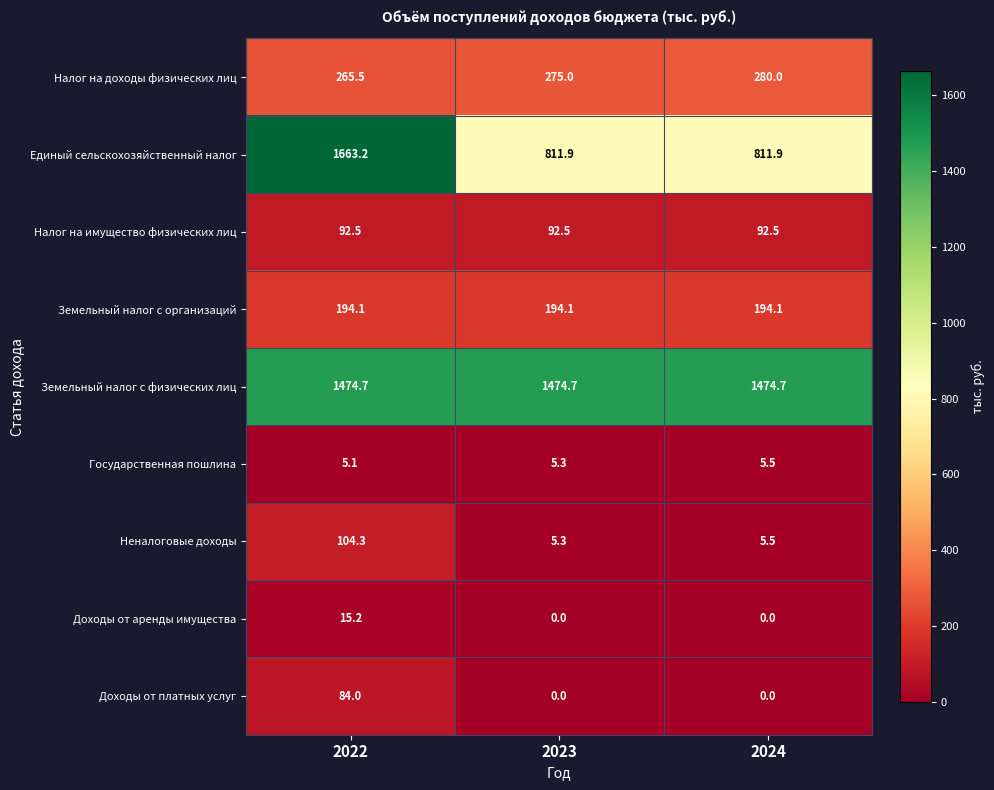

Reading right to left, what are all the values shown in this chart?

Налог на доходы физических лиц: 280.0	275.0	265.5
Единый сельскохозяйственный налог: 811.9	811.9	1663.2
Налог на имущество физических лиц: 92.5	92.5	92.5
Земельный налог с организаций: 194.1	194.1	194.1
Земельный налог с физических лиц: 1474.7	1474.7	1474.7
Государственная пошлина: 5.5	5.3	5.1
Неналоговые доходы: 5.5	5.3	104.3
Доходы от аренды имущества: 0.0	0.0	15.2
Доходы от платных услуг: 0.0	0.0	84.0